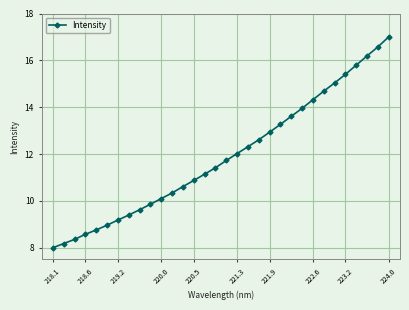

What is the value of the 1st point from the left?

8.0